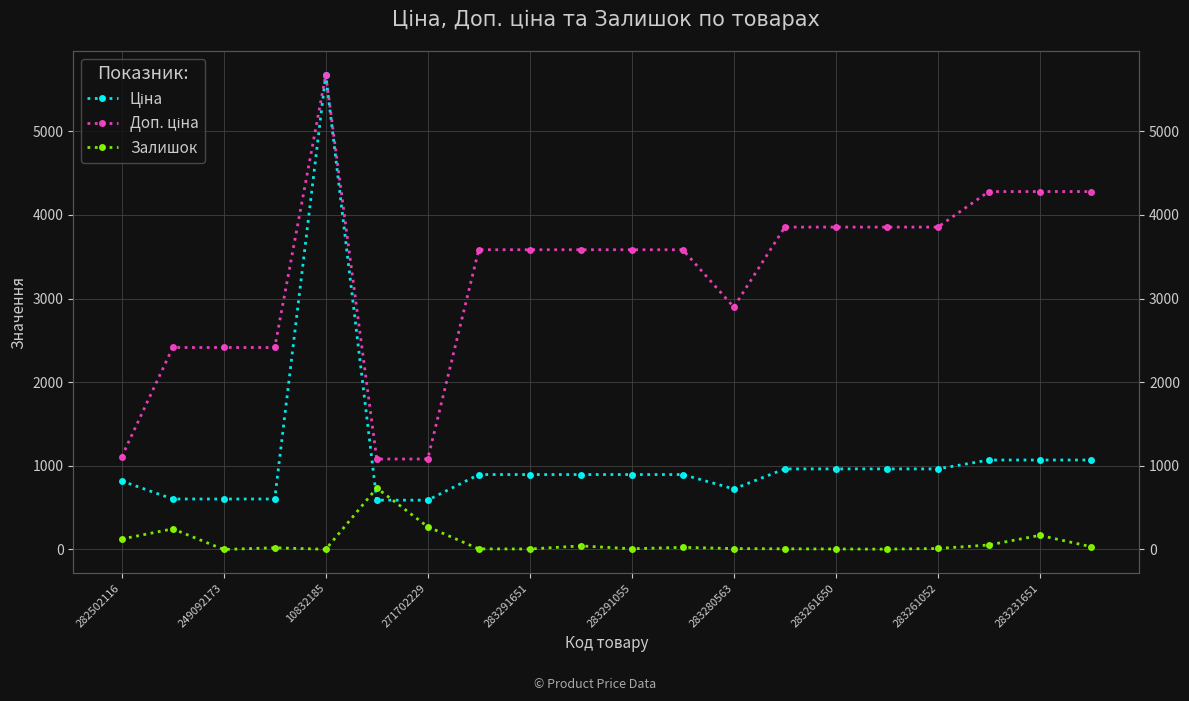

Is it true that Ціна equals 313.5 at 249092173?

False